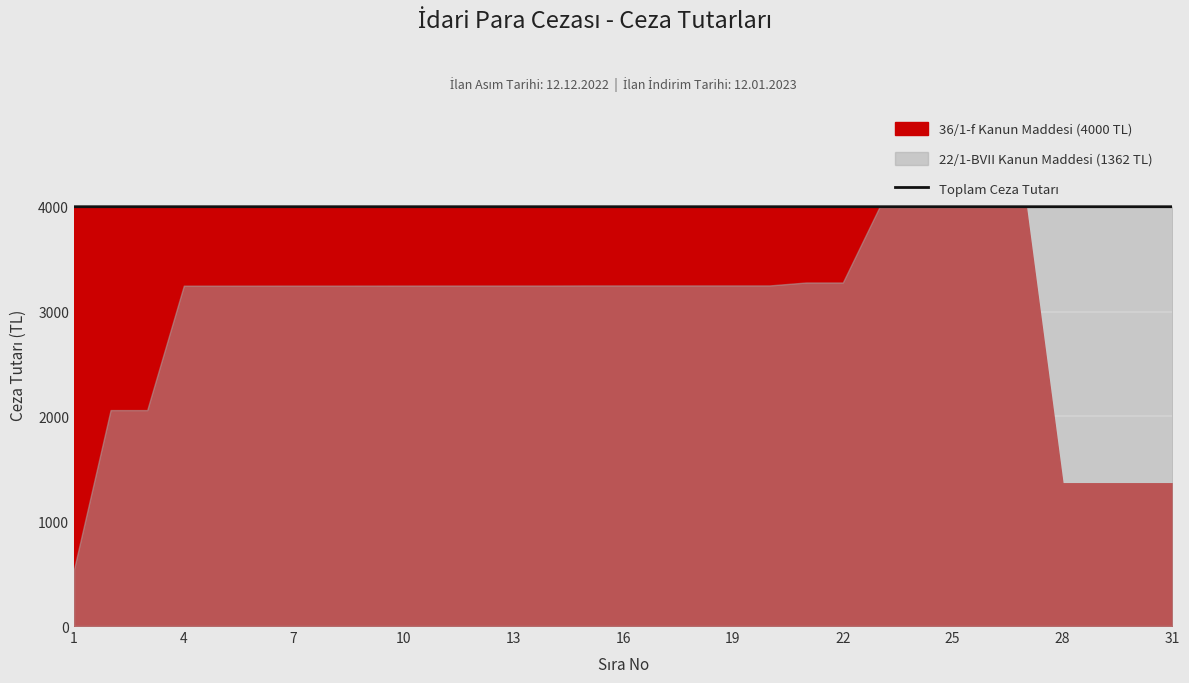

How many lines are shown in the chart?

1